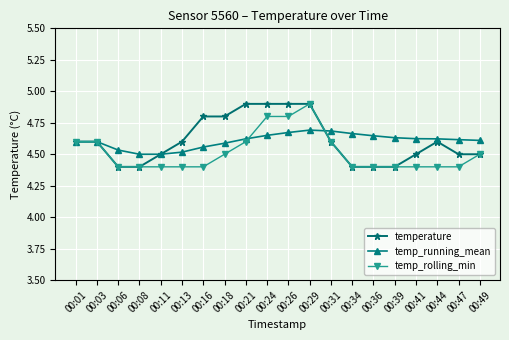

What is the difference between the temperature values at 00:39 and 00:03?

0.2